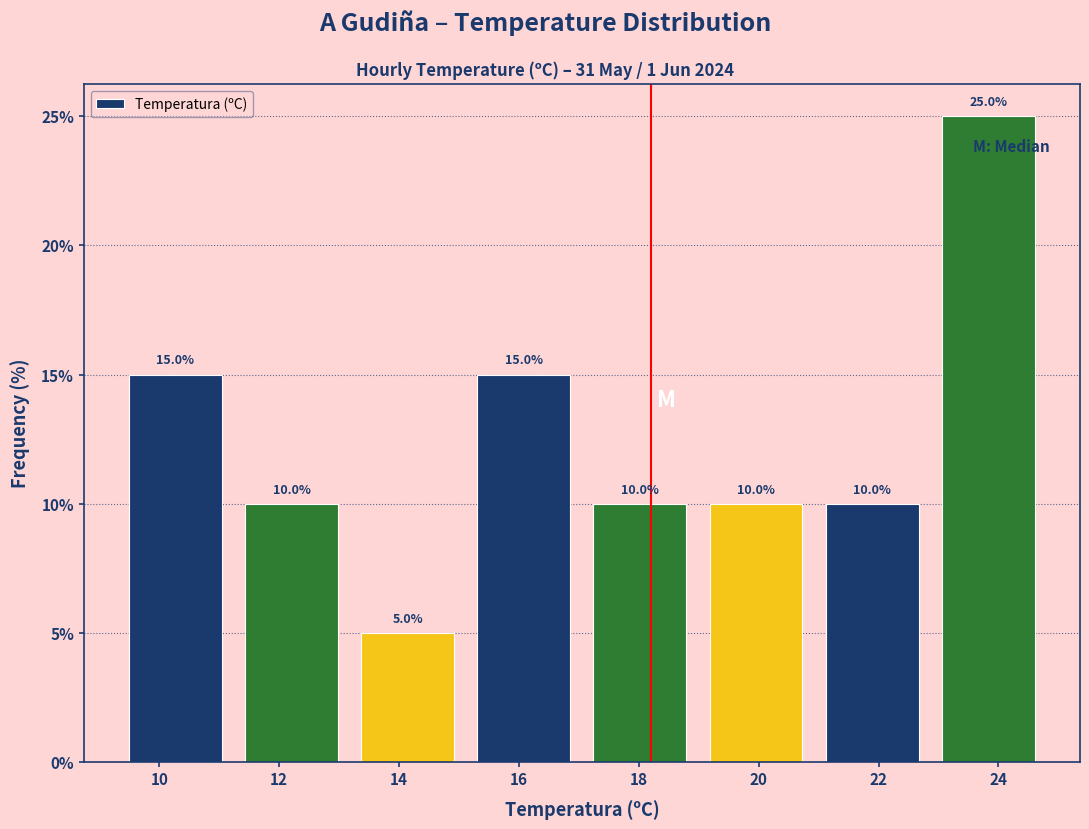

Reading left to right, transcribe this chart: for each bar, give the range it covers on the x-axis and its height. The bar edges are not printed on the chart, so give them approximately, as read against the axis.

9.4 to 11.2: 15.0
11.2 to 13.2: 10.0
13.2 to 15.2: 5.0
15.2 to 17.0: 15.0
17.0 to 19.0: 10.0
19.0 to 21.0: 10.0
21.0 to 22.8: 10.0
22.8 to 24.8: 25.0